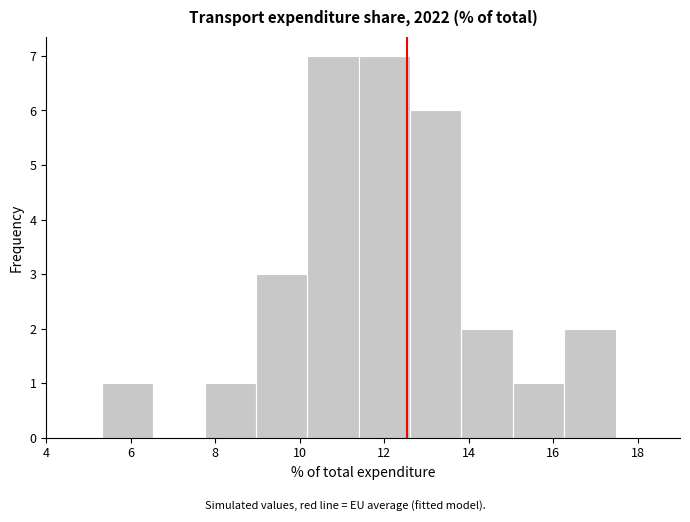

Reading left to right, transcribe this chart: for each bar, give the range it covers on the x-axis and its height. Neither the bar edges nor the heights are printed on the chart, so give them approximately, as read against the axes.

5.4 to 6.6: 1
6.6 to 7.8: 0
7.8 to 9.0: 1
9.0 to 10.2: 3
10.2 to 11.4: 7
11.4 to 12.6: 7
12.6 to 13.8: 6
13.8 to 15.0: 2
15.0 to 16.2: 1
16.2 to 17.4: 2